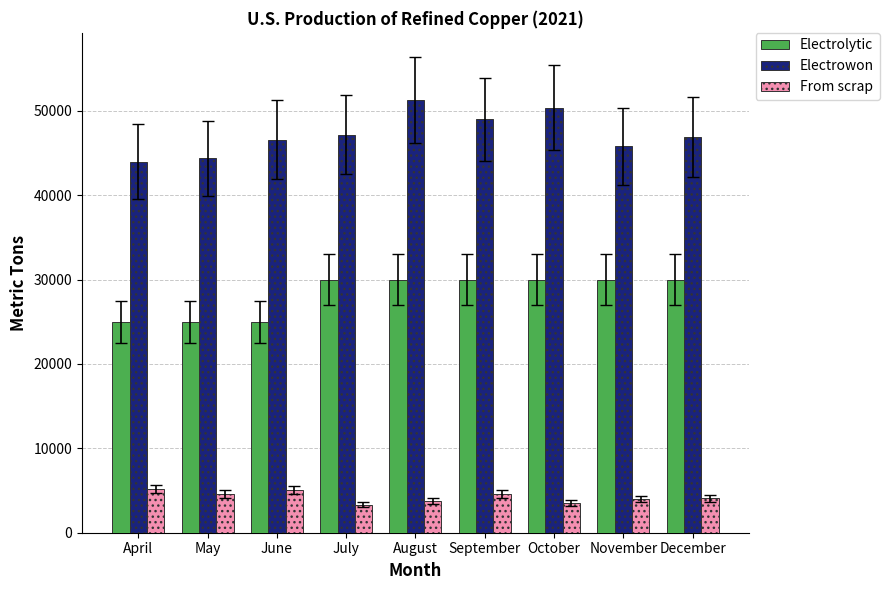

Is it true that Electrolytic equals 25000 at May?

True